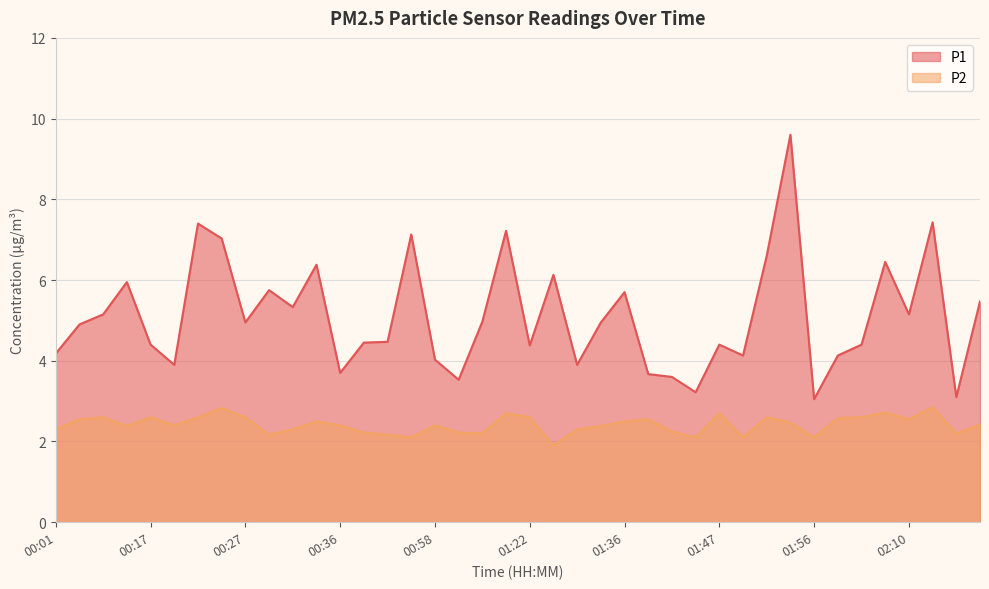

True or false: P1 has more than 0 points higher than both neighbors.

True